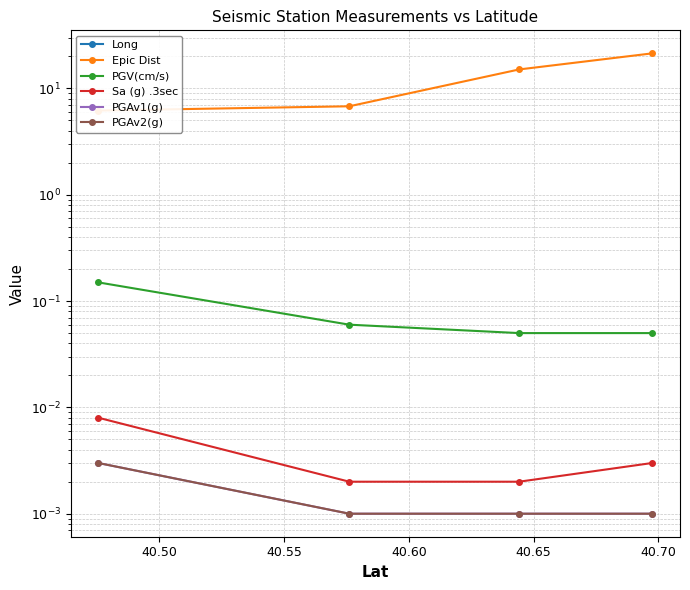

True or false: Long and PGV(cm/s) cross at least once.

False